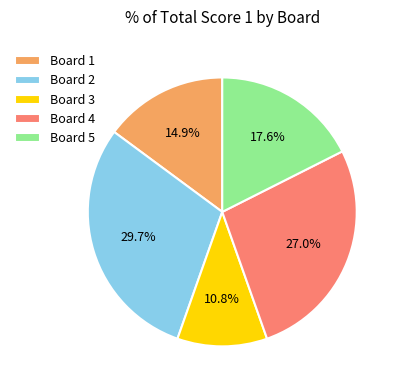

To the nearest percent, what is the difference between the largest and smallest slice percentages?

19%